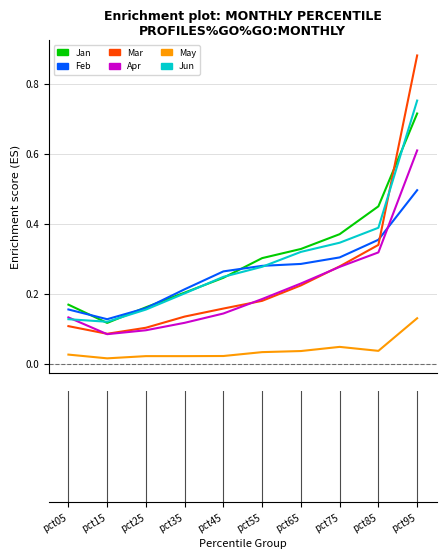

Is this an area chart (filled region under the line)?

No